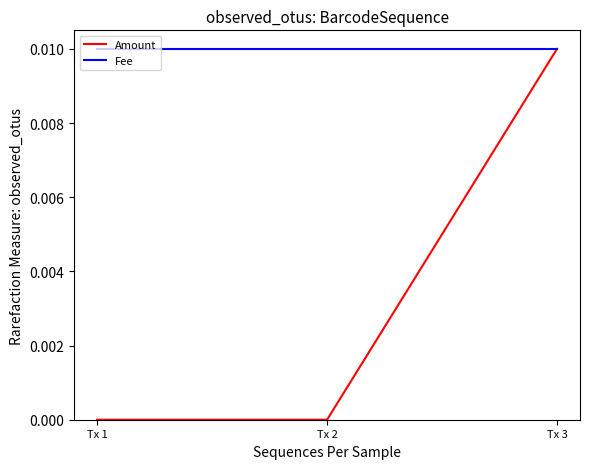

Count the Amount values in the range 0 to 1.

3